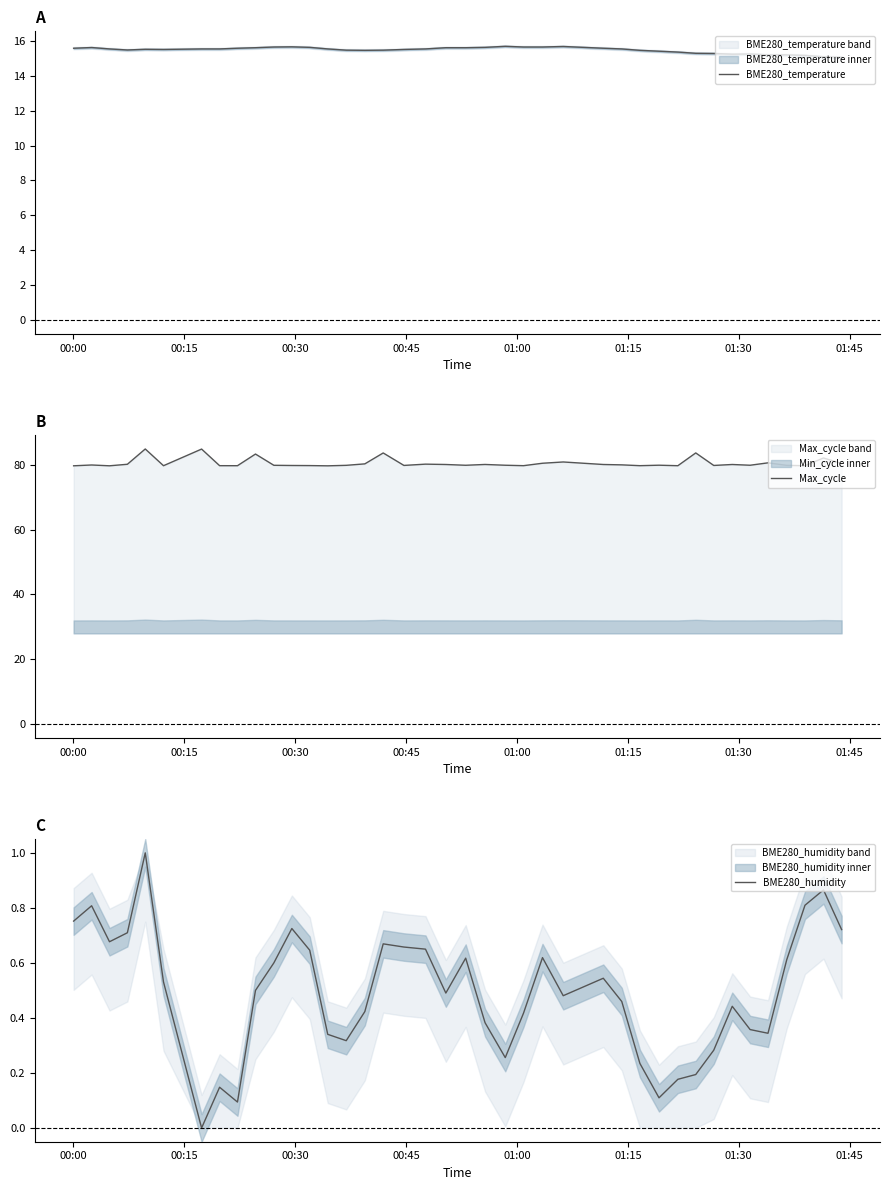

True or false: BME280_temperature and Max_cycle cross at least once.

False